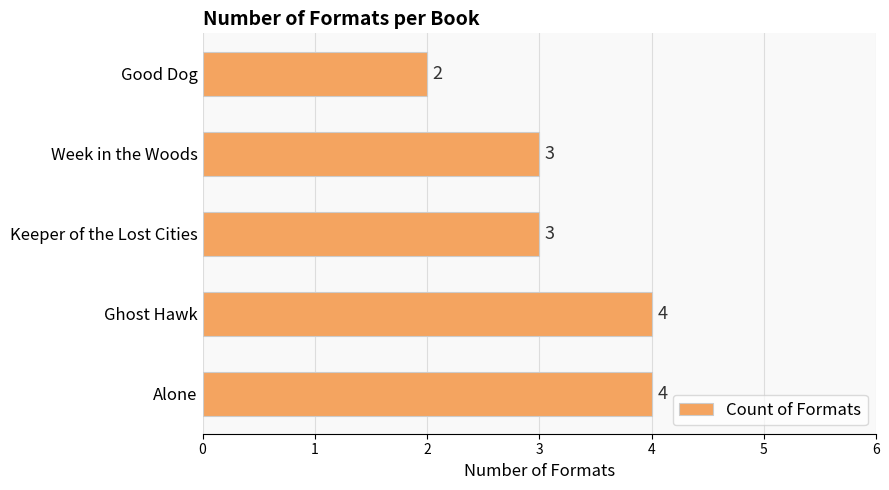

How many values are between 3 and 4?

4